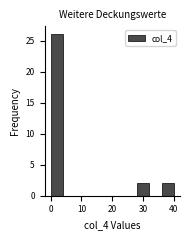

Reading left to right, transcribe this chart: for each bar, give the range it covers on the x-axis and its height. The values are not printed on the chart, so give them approximately, as read against the axis.

0 to 4: 26
4 to 8: 0
8 to 12: 0
12 to 16: 0
16 to 20: 0
20 to 24: 0
24 to 28: 0
28 to 32: 2
32 to 36: 0
36 to 40: 2